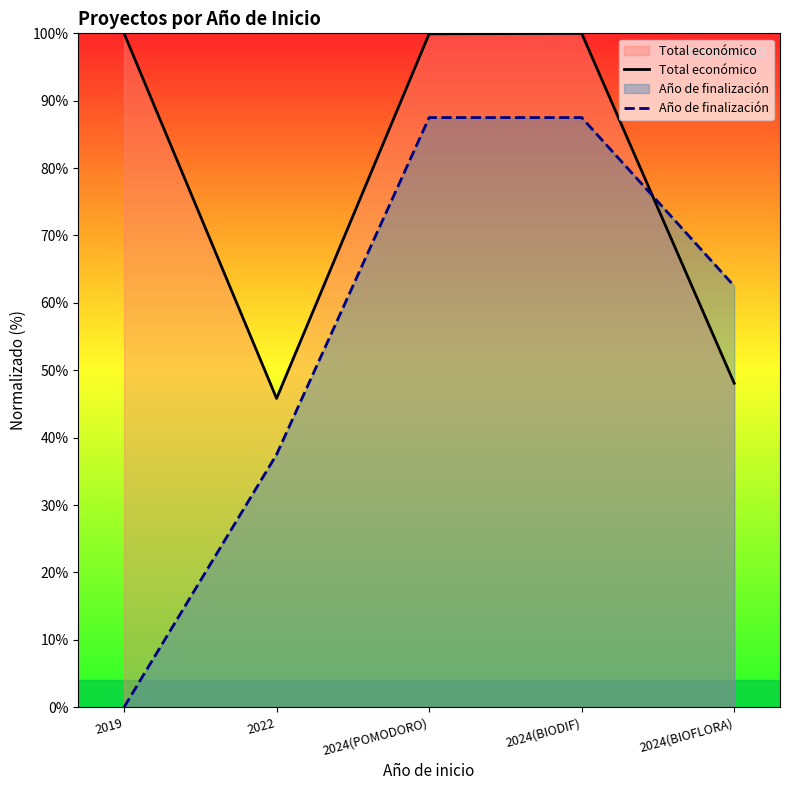

Which has a higher value, 2019 or 2024(BIOFLORA)?

2019